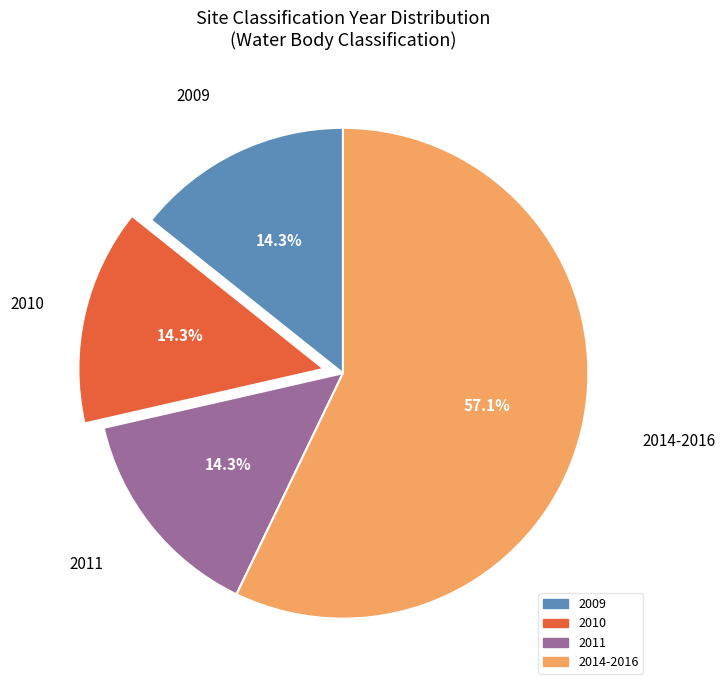

Does any single category account for the majority?

Yes